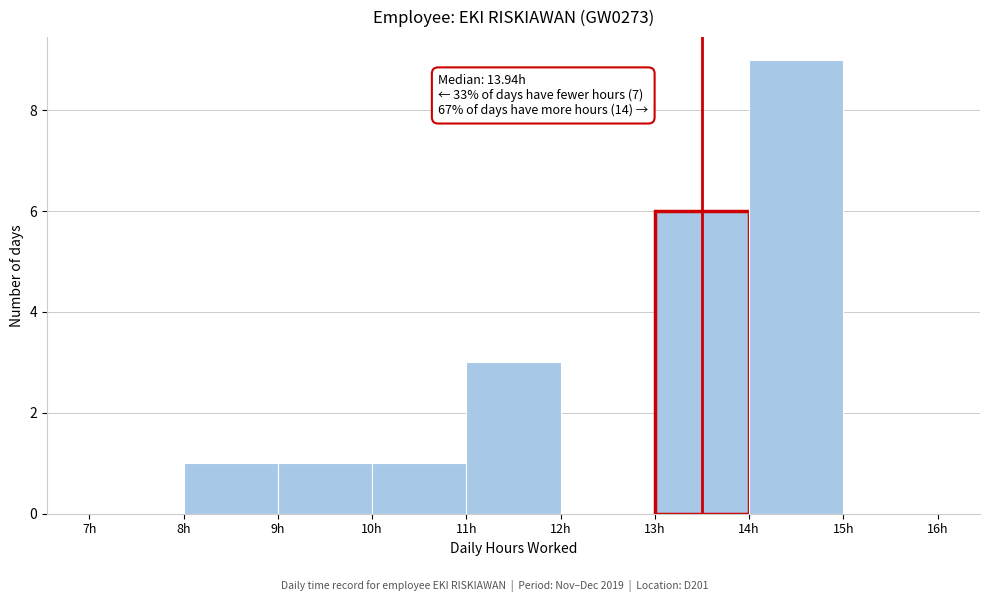

Which range on the x-axis has the tallest bar?

14 to 15